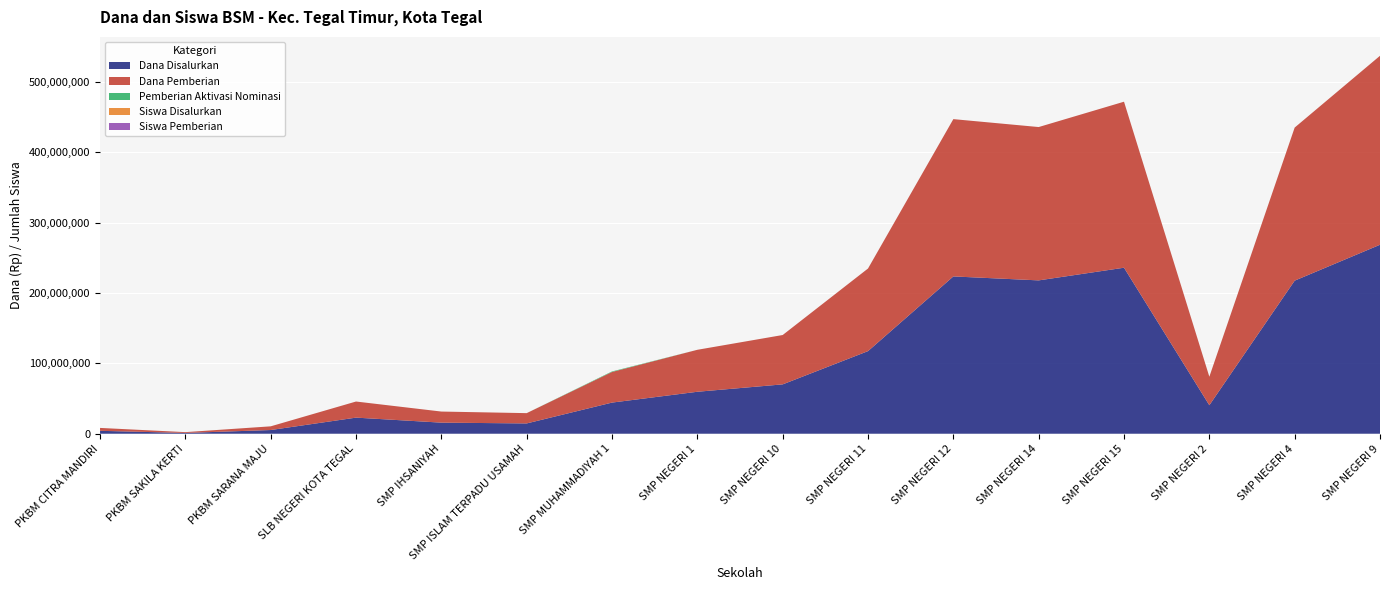

Reading right to left, list all the values displayed in this chart.

Dana Disalurkan: SMP NEGERI 9=268500000	SMP NEGERI 4=217500000	SMP NEGERI 2=40500000	SMP NEGERI 15=235875000	SMP NEGERI 14=217875000	SMP NEGERI 12=223500000	SMP NEGERI 11=117375000	SMP NEGERI 10=70125000	SMP NEGERI 1=59625000	SMP MUHAMMADIYAH 1=44250000	SMP ISLAM TERPADU USAMAH=14625000	SMP IHSANIYAH=15750000	SLB NEGERI KOTA TEGAL=22875000	PKBM SARANA MAJU=5250000	PKBM SAKILA KERTI=1125000	PKBM CITRA MANDIRI=4125000
Dana Pemberian: SMP NEGERI 9=268500000	SMP NEGERI 4=217500000	SMP NEGERI 2=40500000	SMP NEGERI 15=235875000	SMP NEGERI 14=217875000	SMP NEGERI 12=223500000	SMP NEGERI 11=117375000	SMP NEGERI 10=70125000	SMP NEGERI 1=59625000	SMP MUHAMMADIYAH 1=43500000	SMP ISLAM TERPADU USAMAH=14625000	SMP IHSANIYAH=15750000	SLB NEGERI KOTA TEGAL=22875000	PKBM SARANA MAJU=5250000	PKBM SAKILA KERTI=1125000	PKBM CITRA MANDIRI=4125000
Pemberian Aktivasi Nominasi: SMP NEGERI 9=0	SMP NEGERI 4=0	SMP NEGERI 2=0	SMP NEGERI 15=0	SMP NEGERI 14=0	SMP NEGERI 12=0	SMP NEGERI 11=0	SMP NEGERI 10=0	SMP NEGERI 1=0	SMP MUHAMMADIYAH 1=750000	SMP ISLAM TERPADU USAMAH=0	SMP IHSANIYAH=0	SLB NEGERI KOTA TEGAL=0	PKBM SARANA MAJU=0	PKBM SAKILA KERTI=0	PKBM CITRA MANDIRI=0
Siswa Disalurkan: SMP NEGERI 9=406	SMP NEGERI 4=344	SMP NEGERI 2=72	SMP NEGERI 15=355	SMP NEGERI 14=340	SMP NEGERI 12=330	SMP NEGERI 11=198	SMP NEGERI 10=135	SMP NEGERI 1=120	SMP MUHAMMADIYAH 1=65	SMP ISLAM TERPADU USAMAH=21	SMP IHSANIYAH=29	SLB NEGERI KOTA TEGAL=36	PKBM SARANA MAJU=11	PKBM SAKILA KERTI=2	PKBM CITRA MANDIRI=6
Siswa Pemberian: SMP NEGERI 9=406	SMP NEGERI 4=344	SMP NEGERI 2=72	SMP NEGERI 15=355	SMP NEGERI 14=340	SMP NEGERI 12=330	SMP NEGERI 11=198	SMP NEGERI 10=135	SMP NEGERI 1=120	SMP MUHAMMADIYAH 1=64	SMP ISLAM TERPADU USAMAH=21	SMP IHSANIYAH=29	SLB NEGERI KOTA TEGAL=36	PKBM SARANA MAJU=11	PKBM SAKILA KERTI=2	PKBM CITRA MANDIRI=6